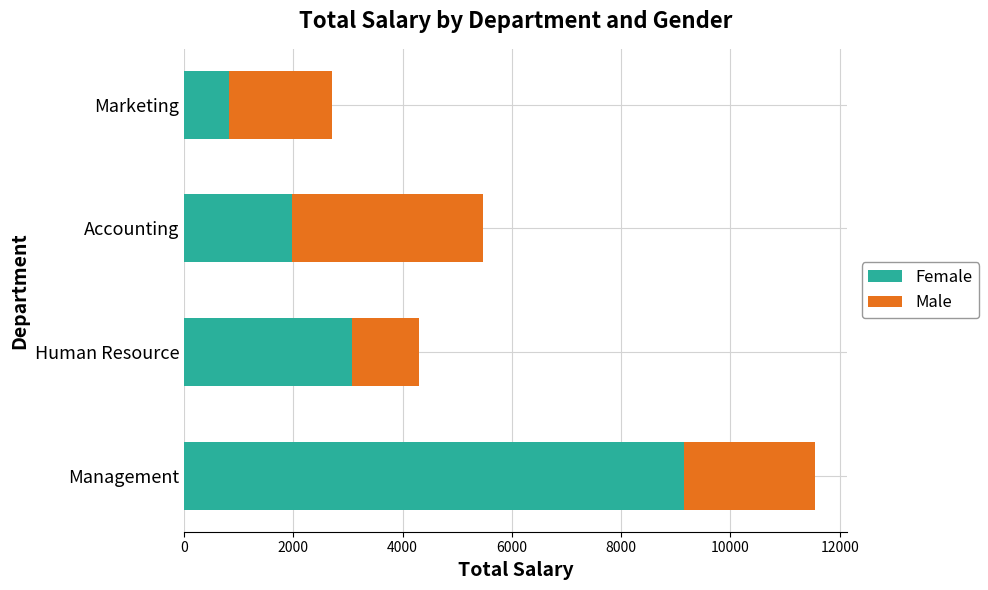

Where is Female nearest to the value 4987?

Human Resource